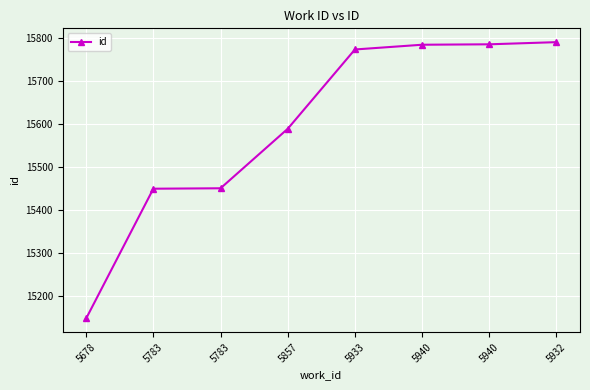

Rank the categories by value from lowest to highest.

5678, 5783, 5783, 5857, 5933, 5940, 5940, 5932